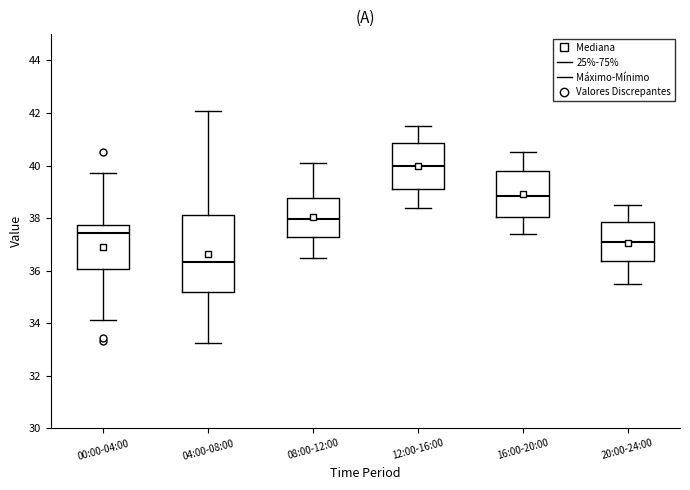

Reading left to right, transcribe this box plot: for each box, give where its median line is, the range the box spans, and where its two whiskers end, as read against the y-axis. The values are not printed on the chart, so give them approximately, as read against the axis.

00:00-04:00: median 37.4, box 36.0 to 37.8, whiskers 34.2 to 39.8
04:00-08:00: median 36.4, box 35.2 to 38.2, whiskers 33.2 to 42.0
08:00-12:00: median 38.0, box 37.2 to 38.8, whiskers 36.6 to 40.2
12:00-16:00: median 40.0, box 39.2 to 40.8, whiskers 38.4 to 41.6
16:00-20:00: median 38.8, box 38.0 to 39.8, whiskers 37.4 to 40.6
20:00-24:00: median 37.2, box 36.4 to 37.8, whiskers 35.6 to 38.6